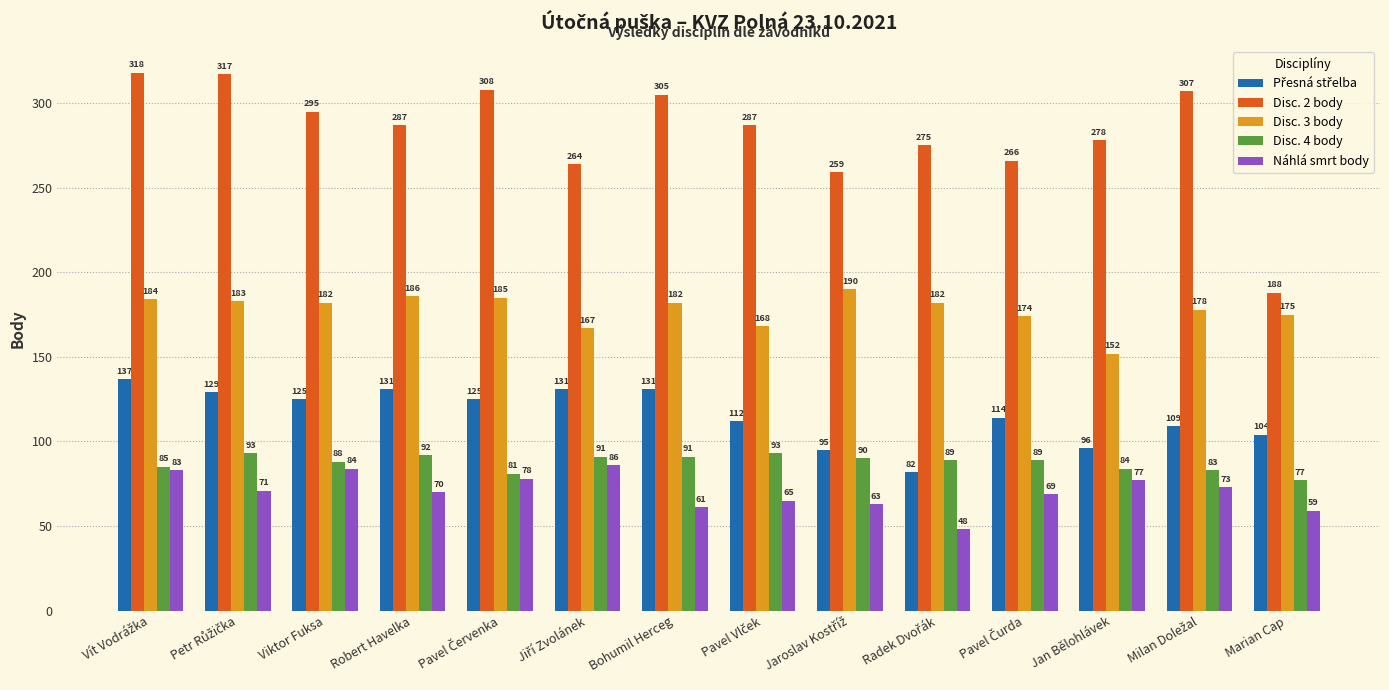

What value does the Náhlá smrt body series have at Marian Cap, to the nearest 10?

60